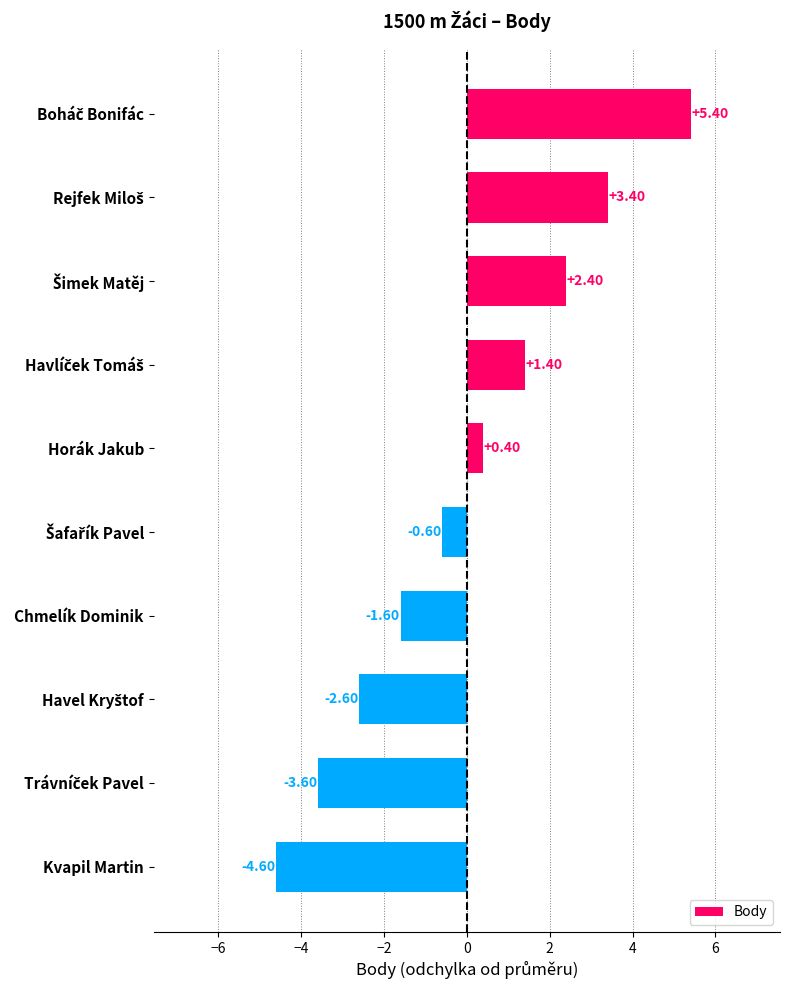

What is the label of the 4th bar from the bottom?

Chmelík Dominik